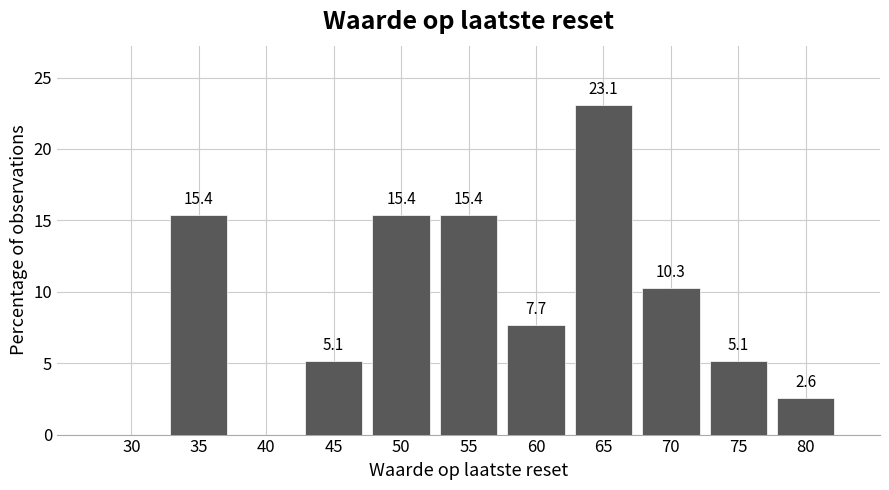

Reading left to right, what are all the values shown in this chart?

30=0.0	35=15.4	40=0.0	45=5.1	50=15.4	55=15.4	60=7.7	65=23.1	70=10.3	75=5.1	80=2.6